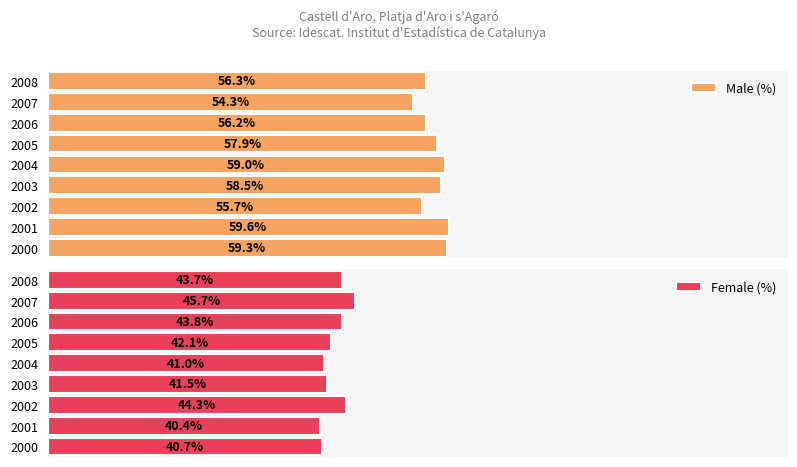

What is the spread (max minus min) of values at 2008?

12.6